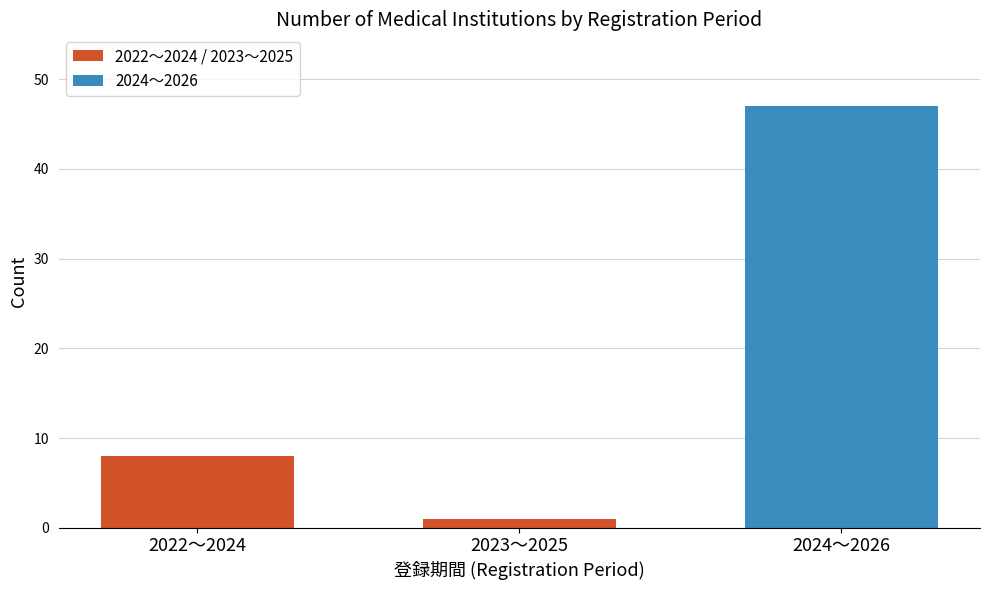

How many categories are shown in the chart?

1